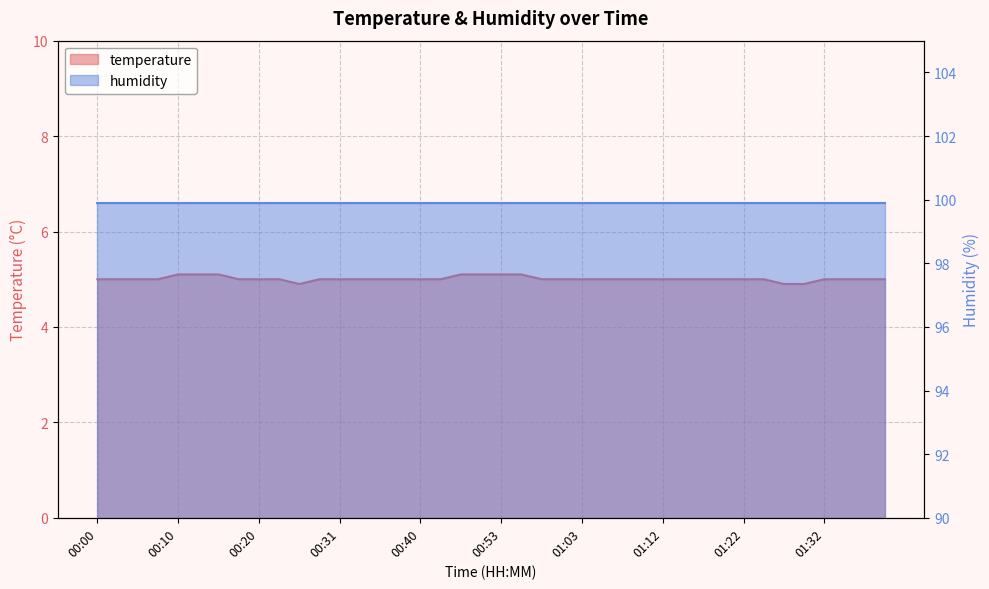

Reading right to left, list all the values displayed in this chart.

01:39=5.0	01:37=5.0	01:34=5.0	01:32=5.0	01:29=4.9	01:27=4.9	01:25=5.0	01:22=5.0	01:20=5.0	01:17=5.0	01:15=5.0	01:12=5.0	01:10=5.0	01:08=5.0	01:05=5.0	01:03=5.0	01:00=5.0	00:58=5.0	00:55=5.1	00:53=5.1	00:50=5.1	00:48=5.1	00:46=5.0	00:40=5.0	00:38=5.0	00:36=5.0	00:33=5.0	00:31=5.0	00:28=5.0	00:25=4.9	00:23=5.0	00:20=5.0	00:18=5.0	00:15=5.1	00:13=5.1	00:10=5.1	00:07=5.0	00:05=5.0	00:03=5.0	00:00=5.0